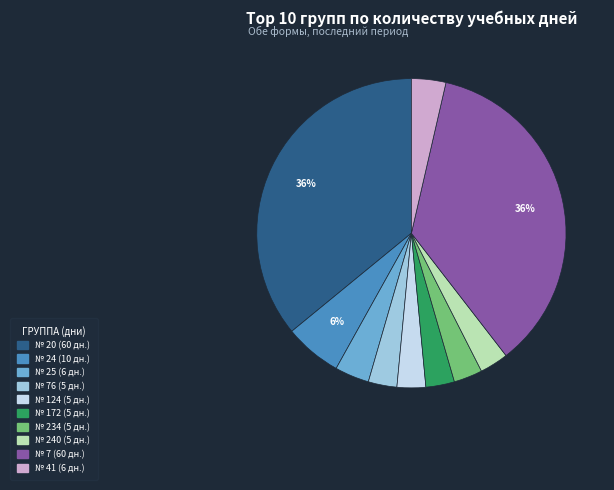

How many slices are in this pie chart?

10